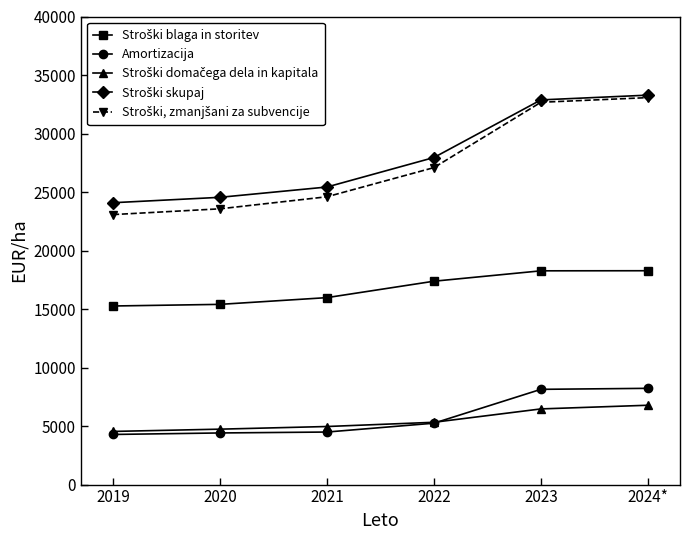

What is the difference between the highest and lowest values at 2019?

19803.0